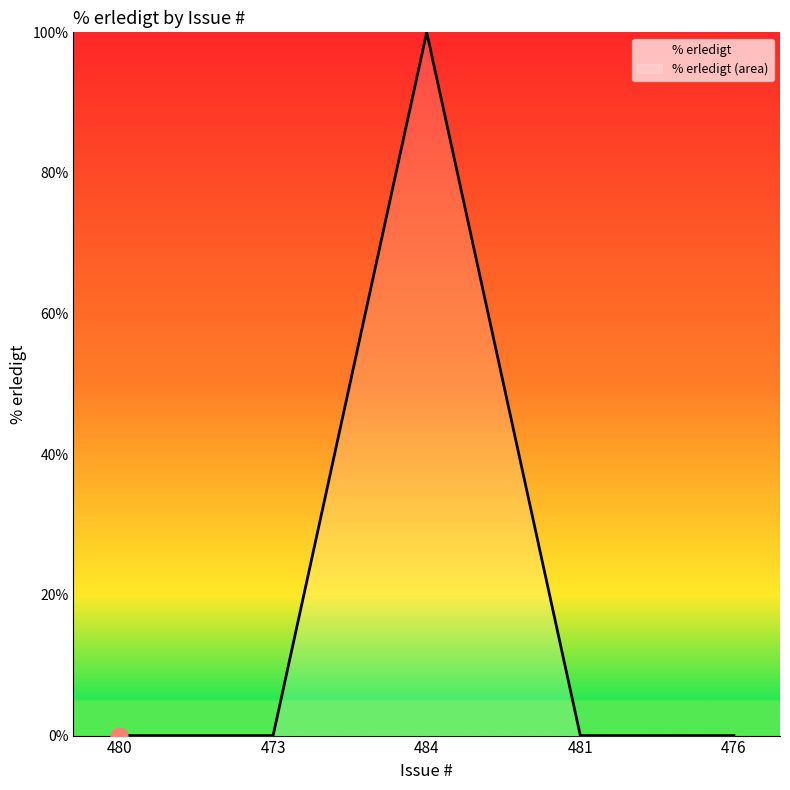

At which label is the value closest to 50?

480